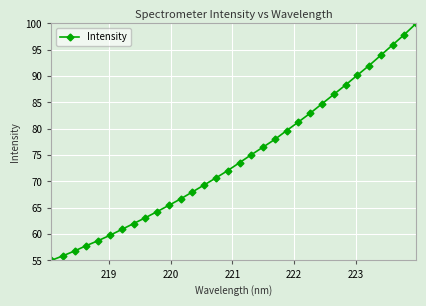

Does the chart have visible grid lines?

Yes